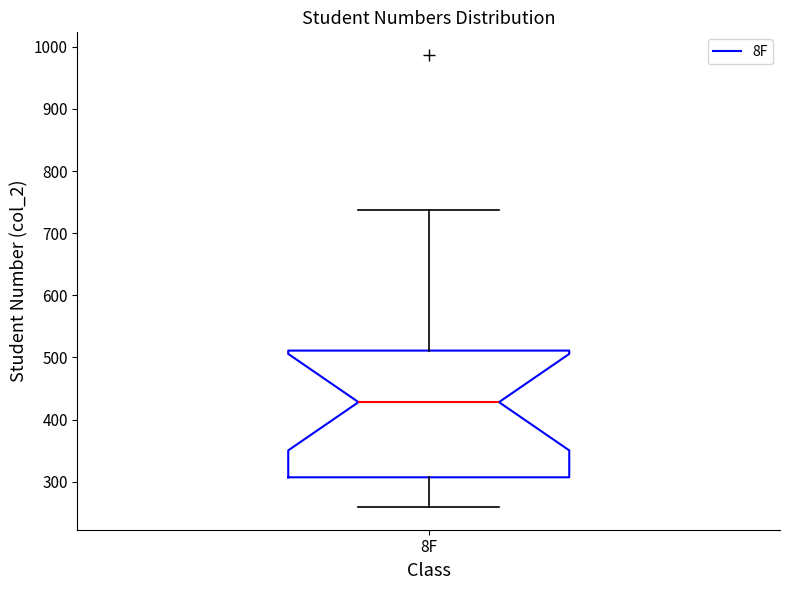

Where does the upper whisker of the box for 8F end on the y-axis? The values are not printed on the chart, so give them approximately, as read against the axis.

740